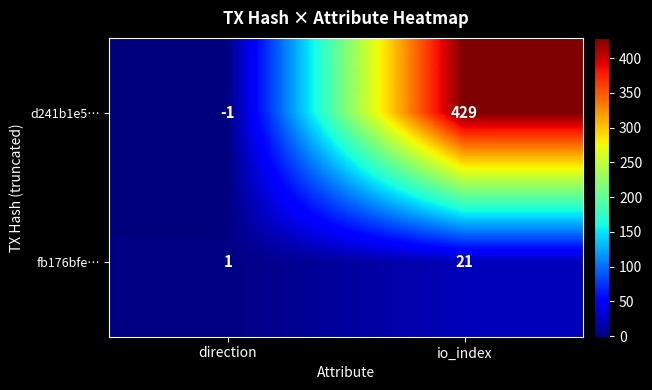

True or false: d241b1e5… has a value of 166 at io_index.

False